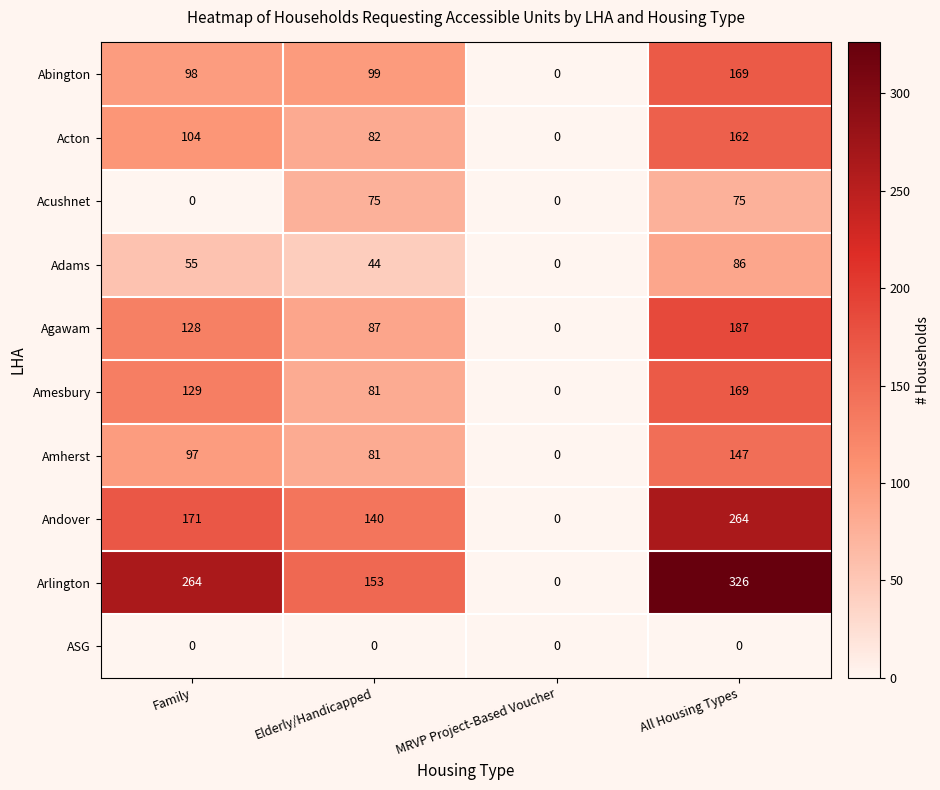

What is the difference between the maximum and second lowest values in the Amesbury series?

88